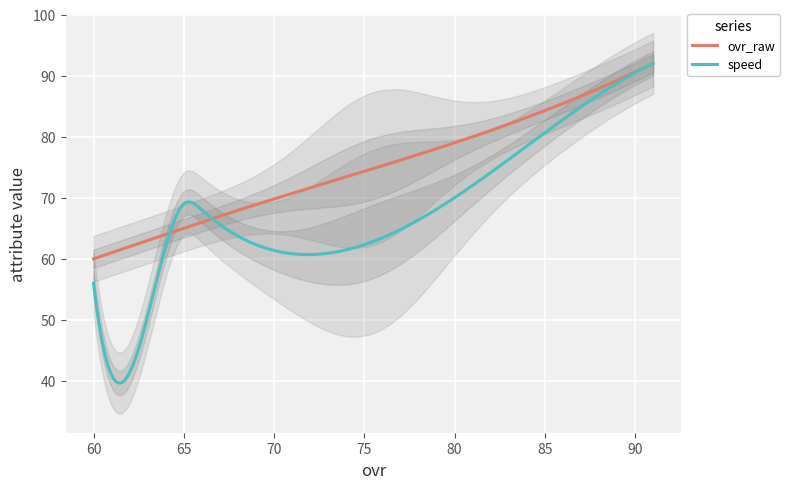

What is the maximum value for speed?

92.0